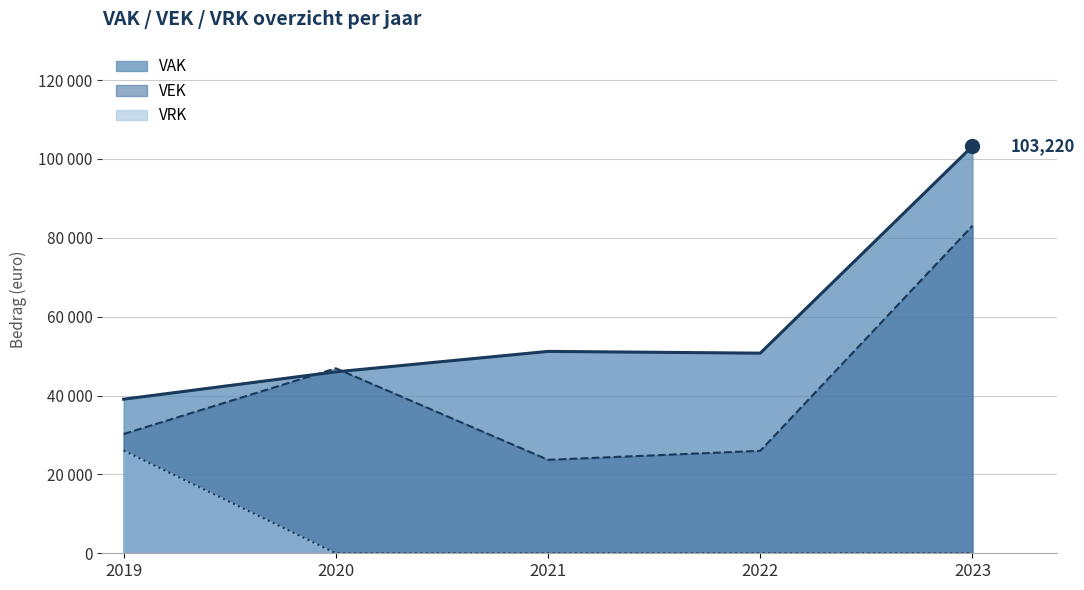

True or false: VRK has more than 1 interior local peaks.

False